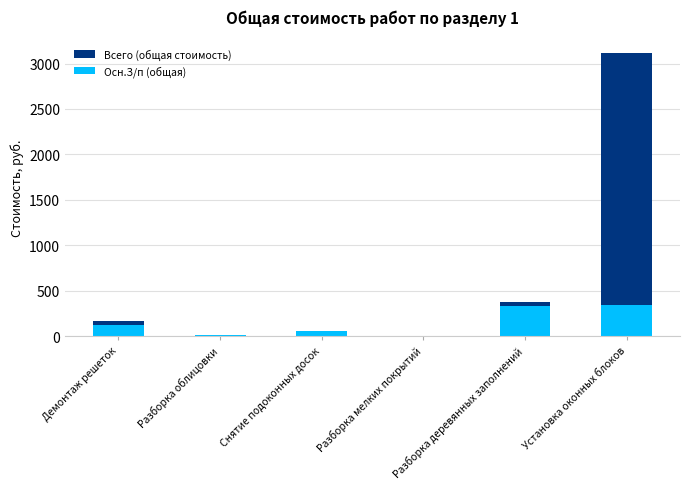

The value of Всего (общая стоимость) at Разборка облицовки is 21.1. True or false?

False